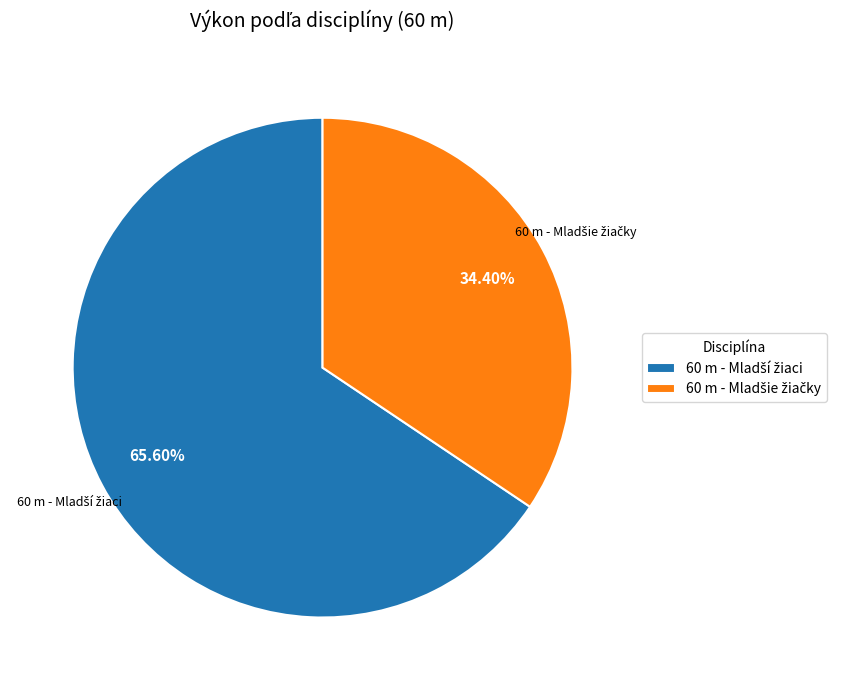

Is there any slice that represents more than half of the pie?

Yes